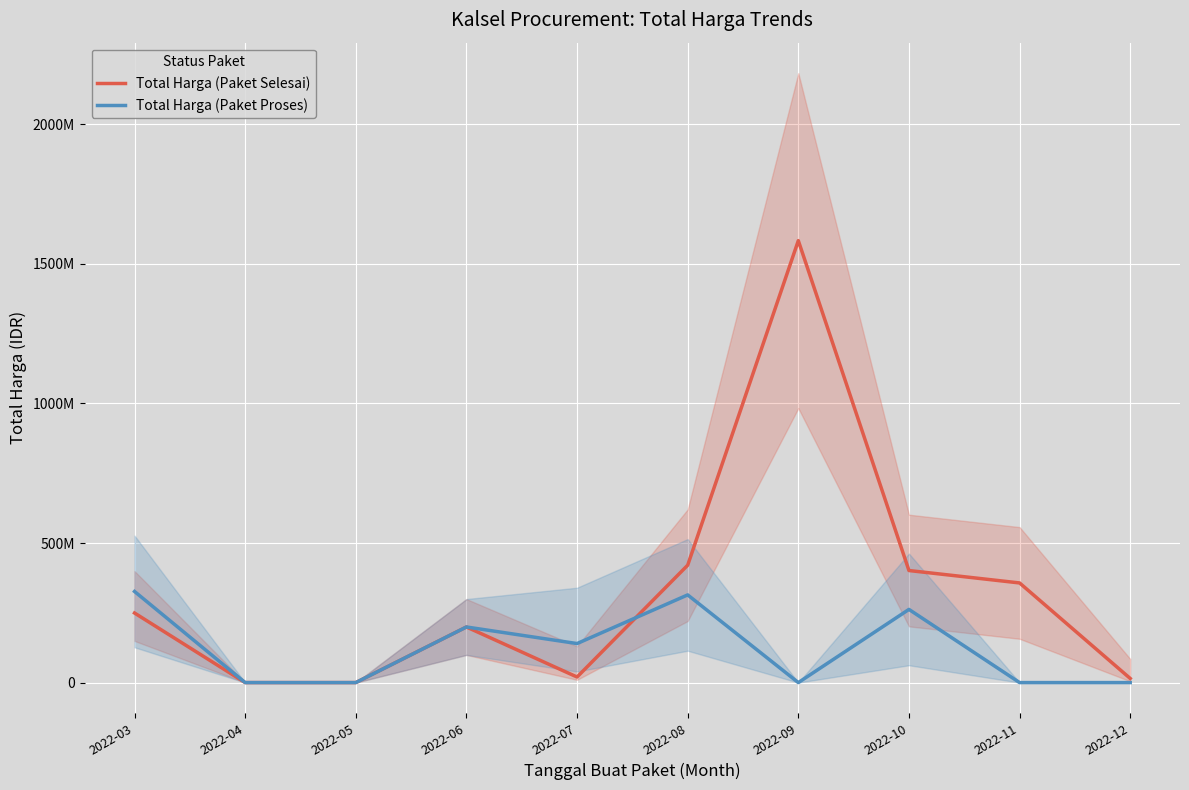

Rank the series at 2022-10 from highest to lowest value.

Total Harga (Paket Selesai), Total Harga (Paket Proses)